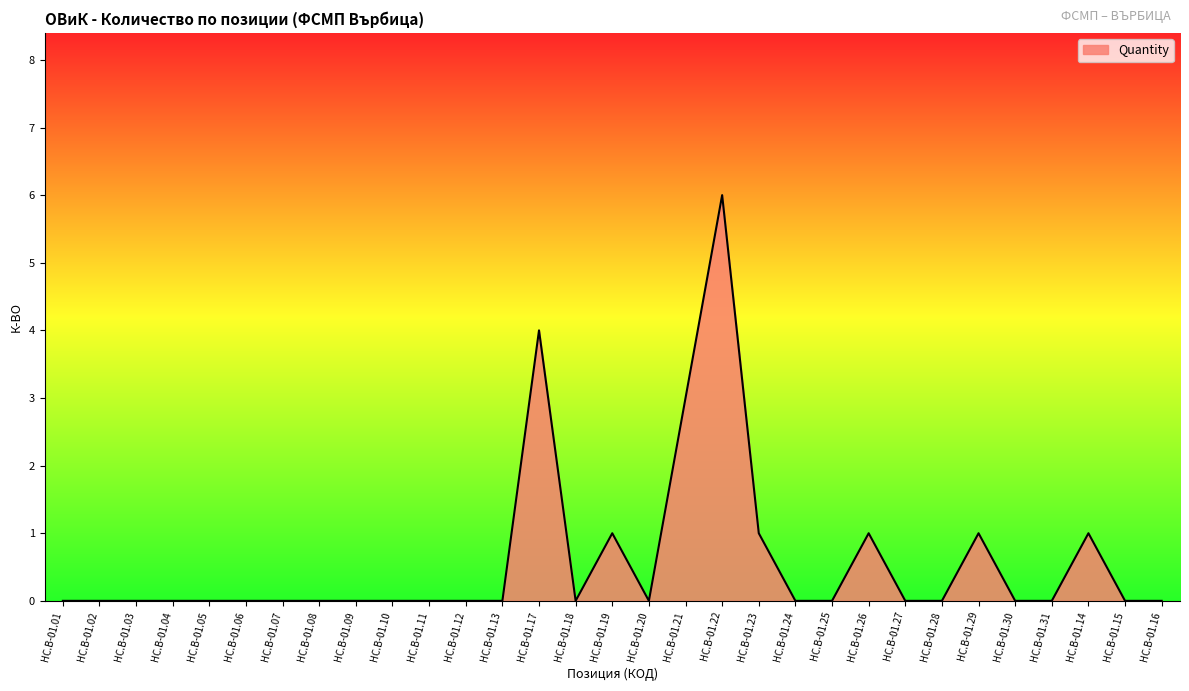

The chart shows a value of -2 at HC.B-01.07. True or false?

False